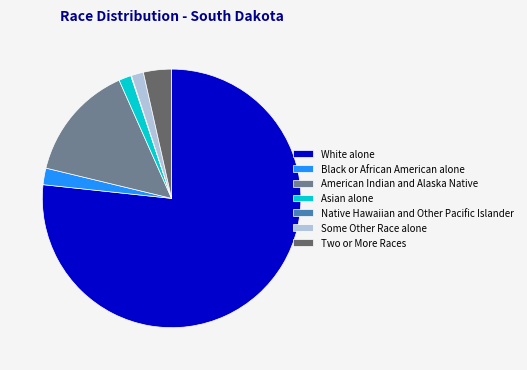

Does American Indian and Alaska Native represent more than half of the total?

No